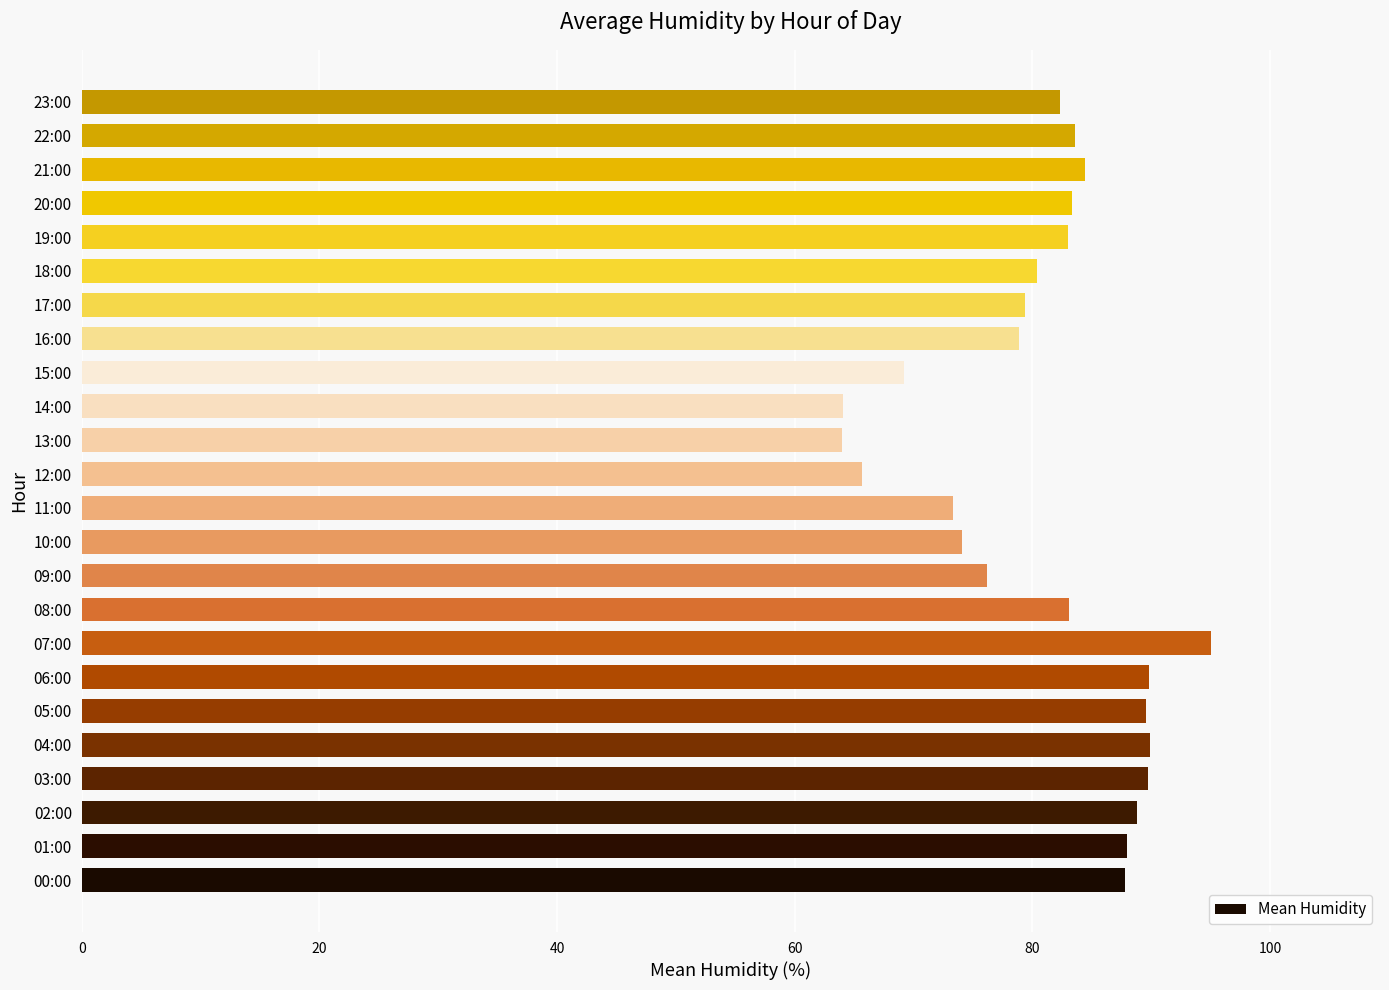

What is the maximum value shown in the chart?

95.0